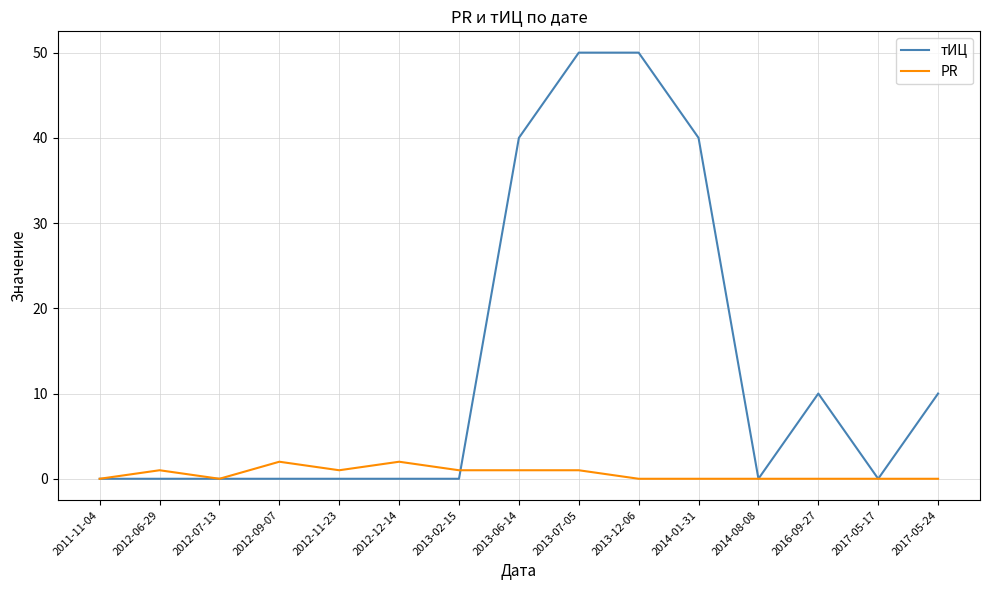

What is the greatest value displayed?

50